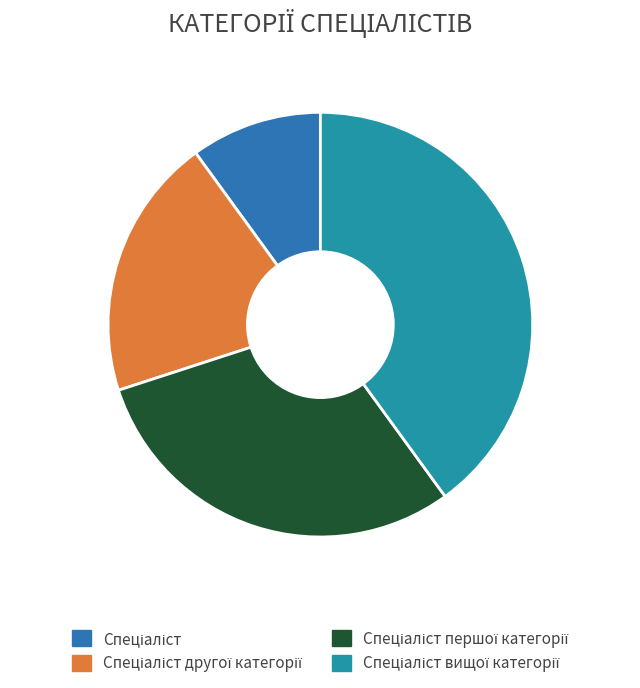

True or false: Спеціаліст вищої категорії accounts for 26% of the total.

False